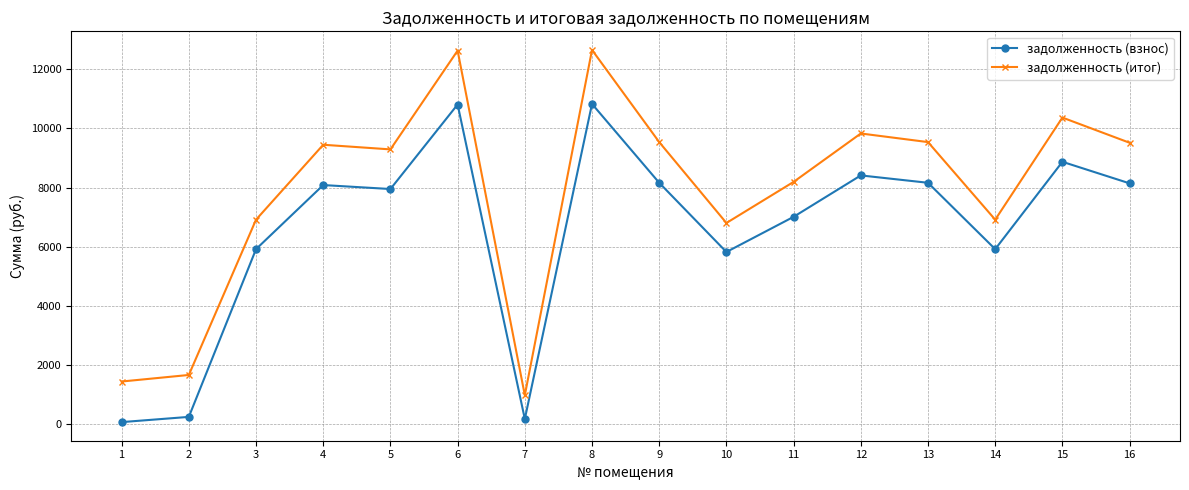

What are all the series names shown in the legend?

задолженность (взнос), задолженность (итог)